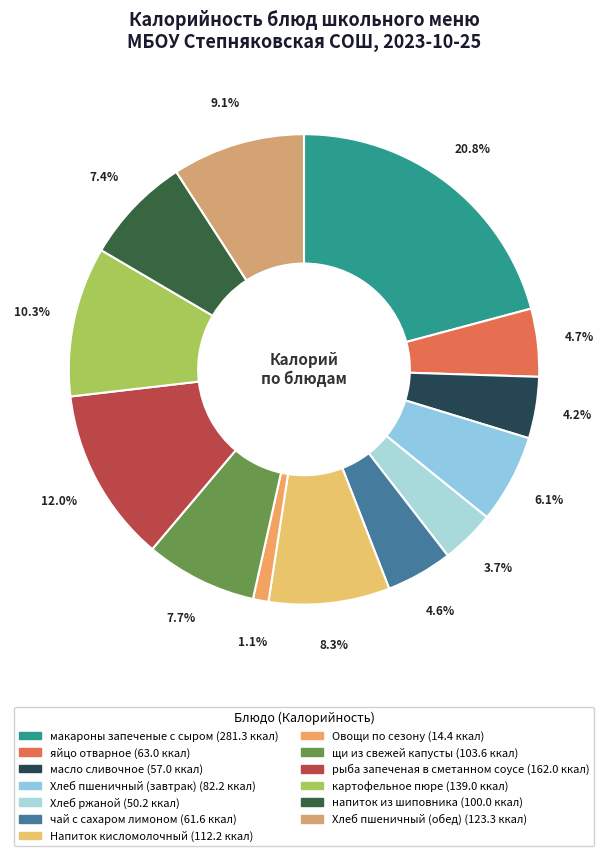

How many segments does this pie chart have?

13